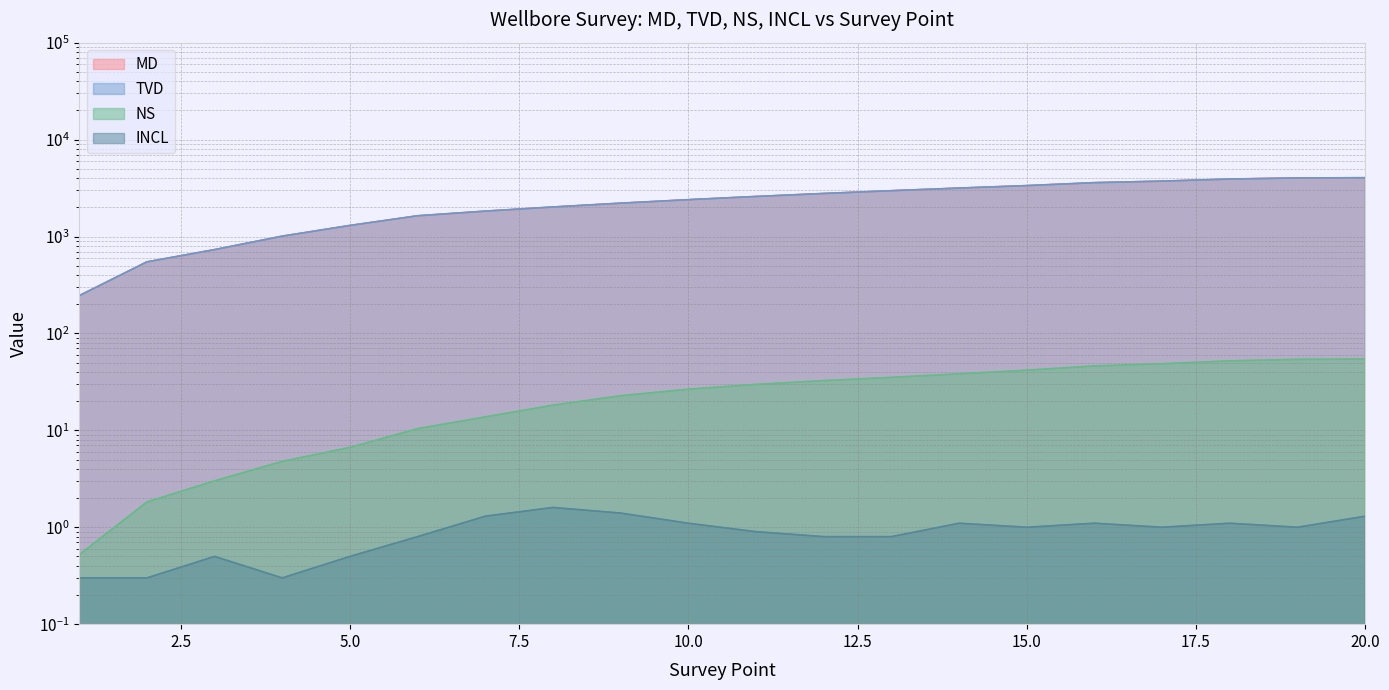

Which series has the largest total across all categories?

MD